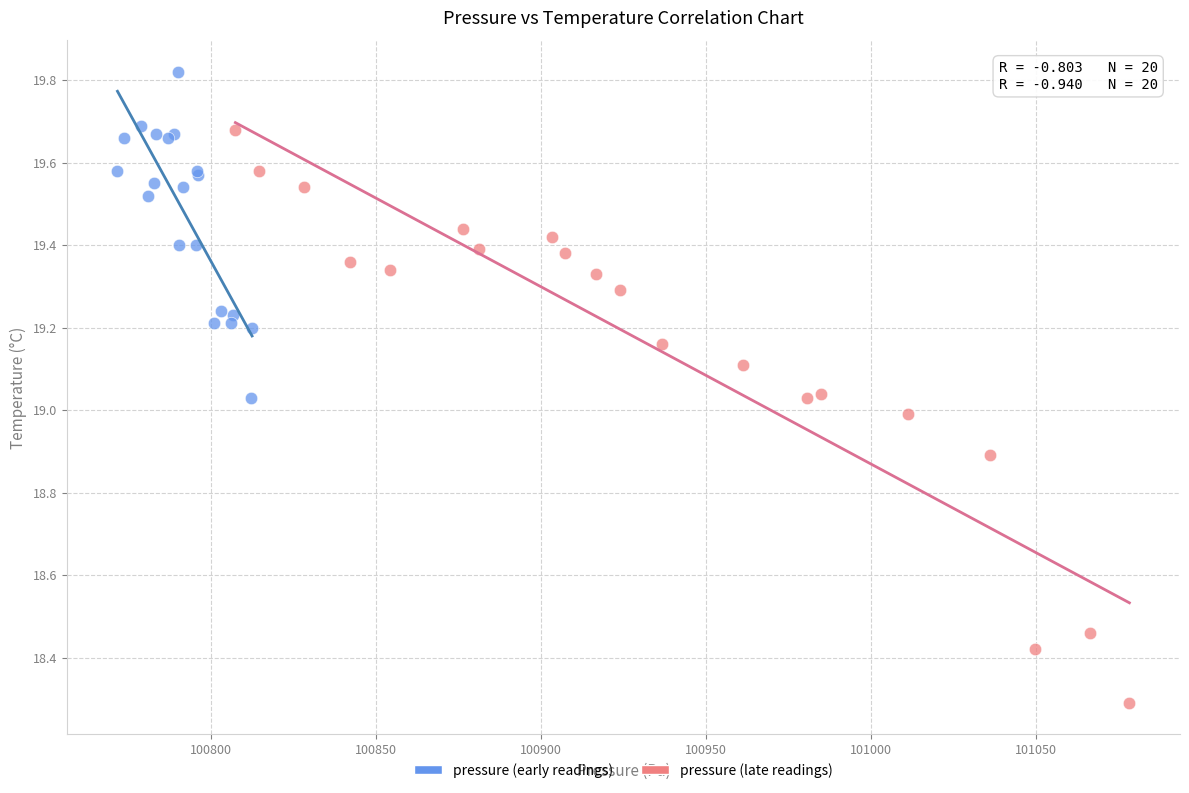

Which series contains the lowest Y value?

pressure (late readings)